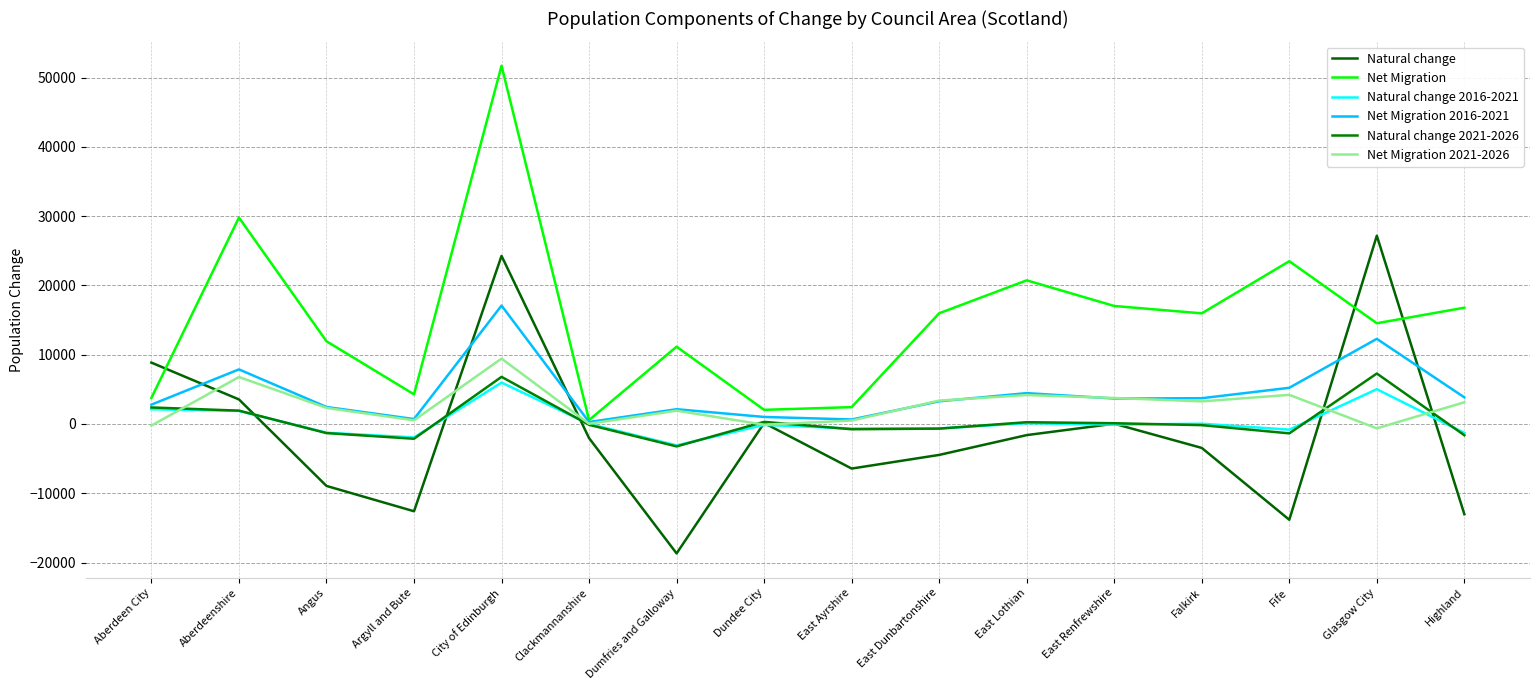

Between which two adjacent categories do Natural change 2021-2026 and Natural change first intersect?

Aberdeenshire and Angus